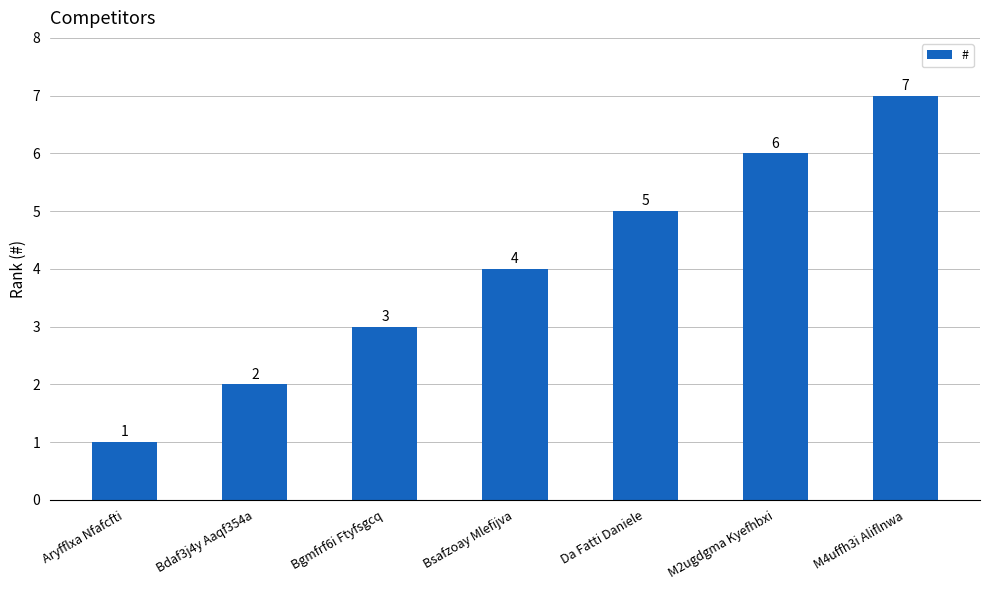

What is the label of the 2nd bar from the left?

Bdaf3j4y Aaqf354a